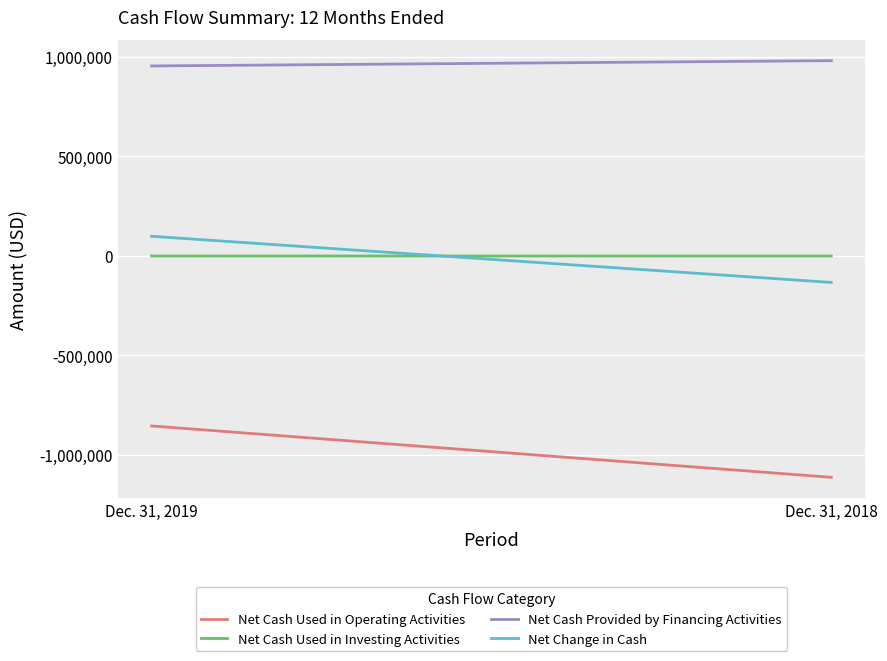

Which series changed the most between Dec. 31, 2019 and Dec. 31, 2018?

Net Cash Used in Operating Activities